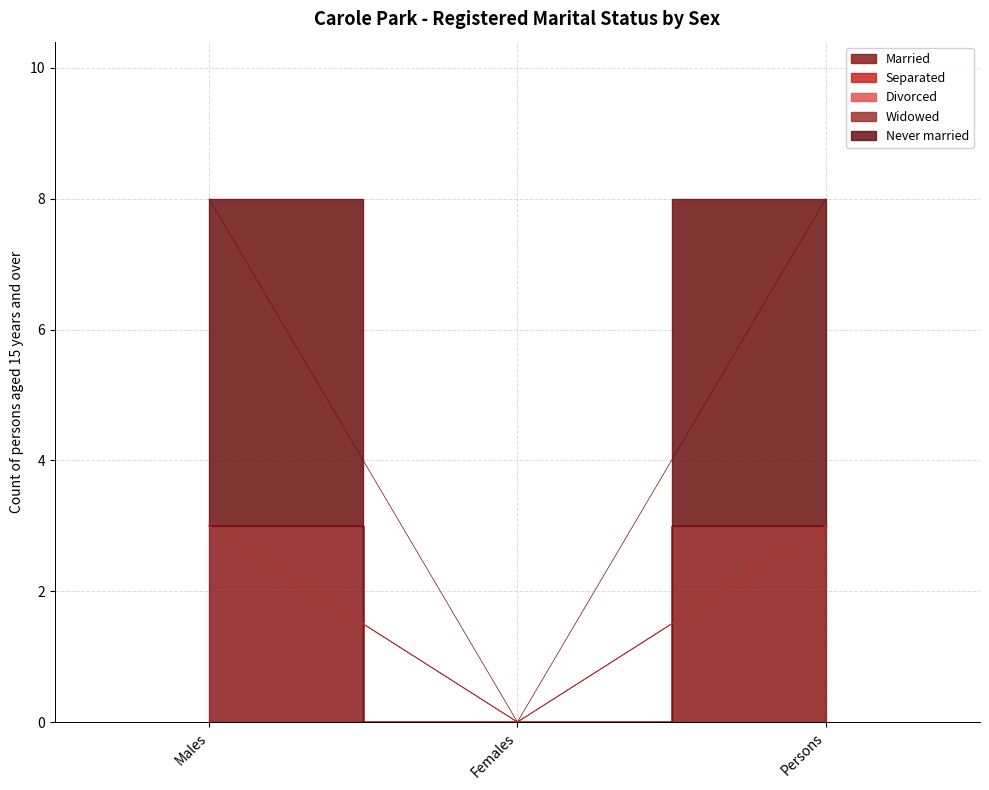

How many Married values are between 0 and 3?

3